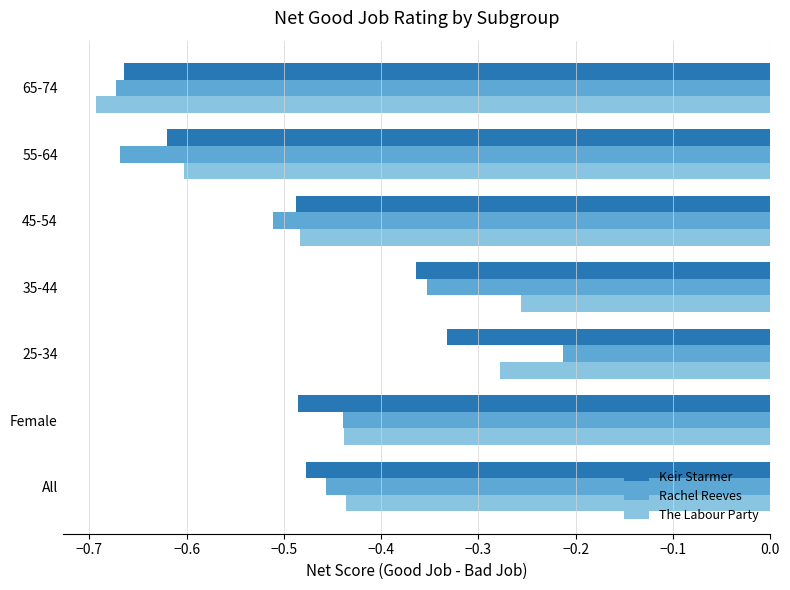

What are all the series names shown in the legend?

Keir Starmer, Rachel Reeves, The Labour Party